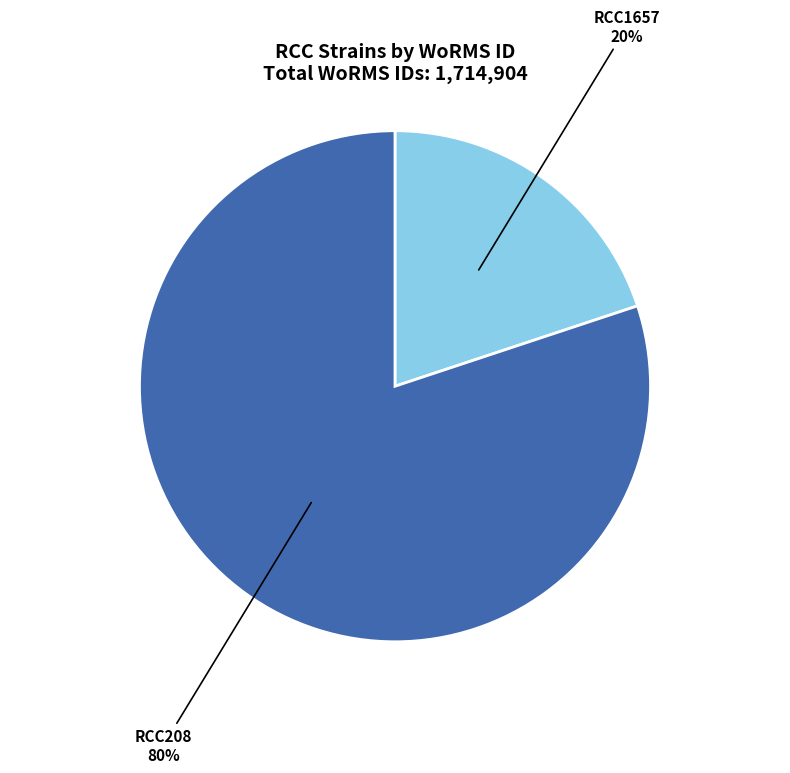

What percentage is the RCC1657 slice, to the nearest percent?

20%